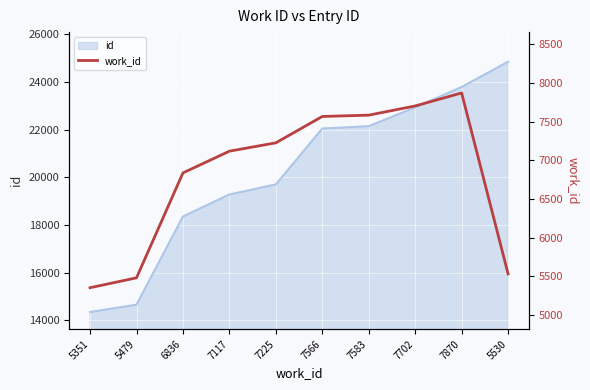

The chart shows a value of 7583 at 7583. True or false?

True